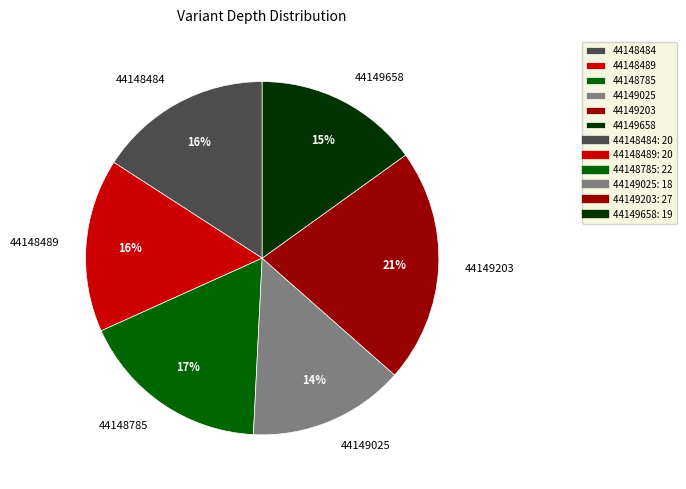

How many segments does this pie chart have?

6